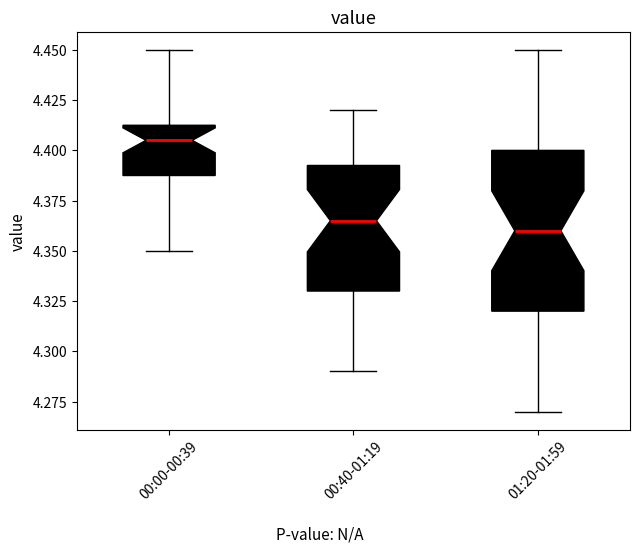

Reading left to right, read every box against the y-axis: the position of its median line, the range the box covers, and the ends of its whiskers. The values are not printed on the chart, so give them approximately, as read against the axis.

00:00-00:39: median 4.405, box 4.390 to 4.415, whiskers 4.350 to 4.450
00:40-01:19: median 4.365, box 4.330 to 4.395, whiskers 4.290 to 4.420
01:20-01:59: median 4.360, box 4.320 to 4.400, whiskers 4.270 to 4.450